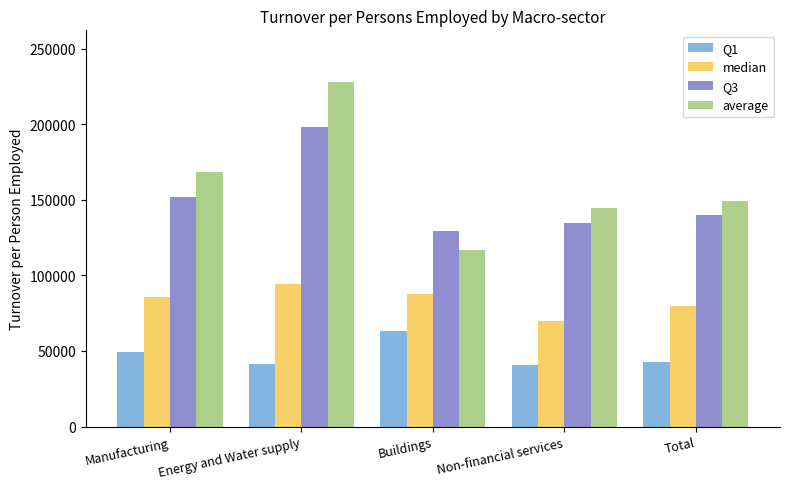

How many values in the median series exceed 85758?

3